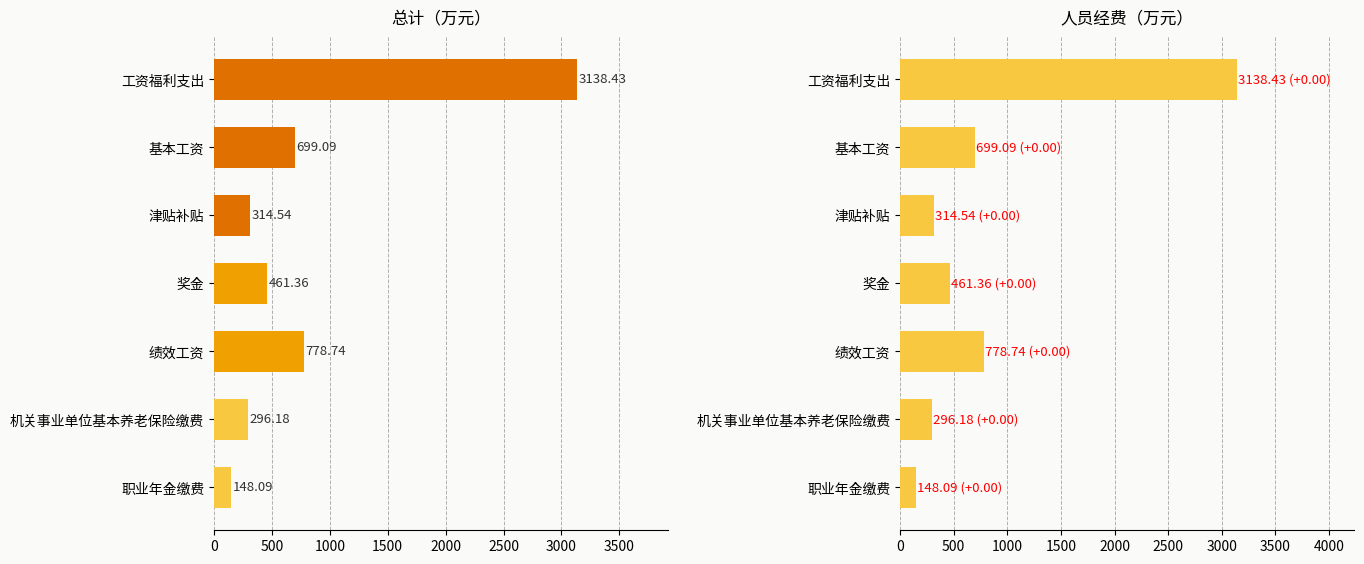

What is the difference between the maximum and minimum values in the 总计 series?

2990.3